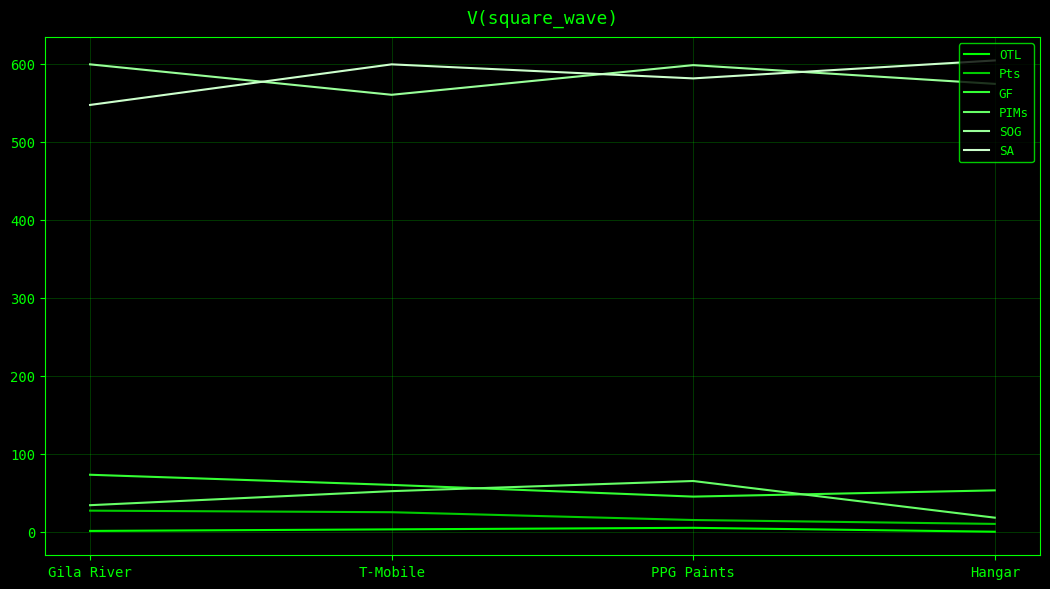

What is the difference between the highest and lowest values at Hangar?

604